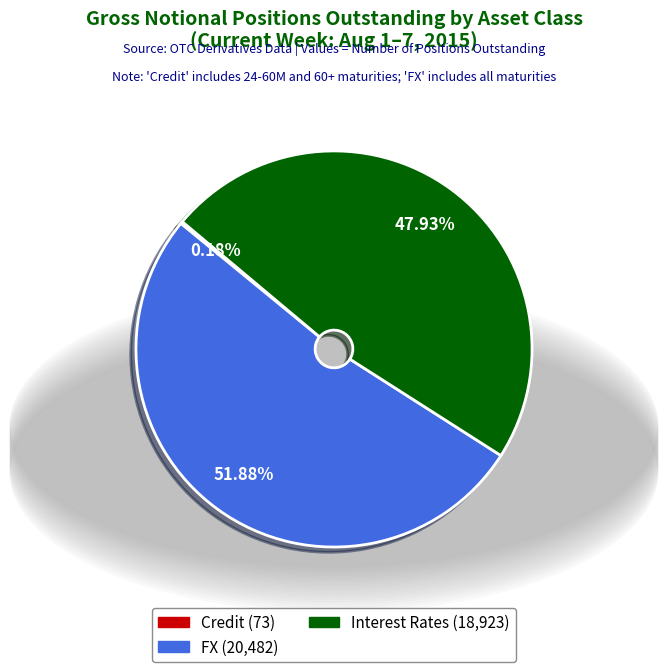

To the nearest percent, what is the average slice percentage?

33%